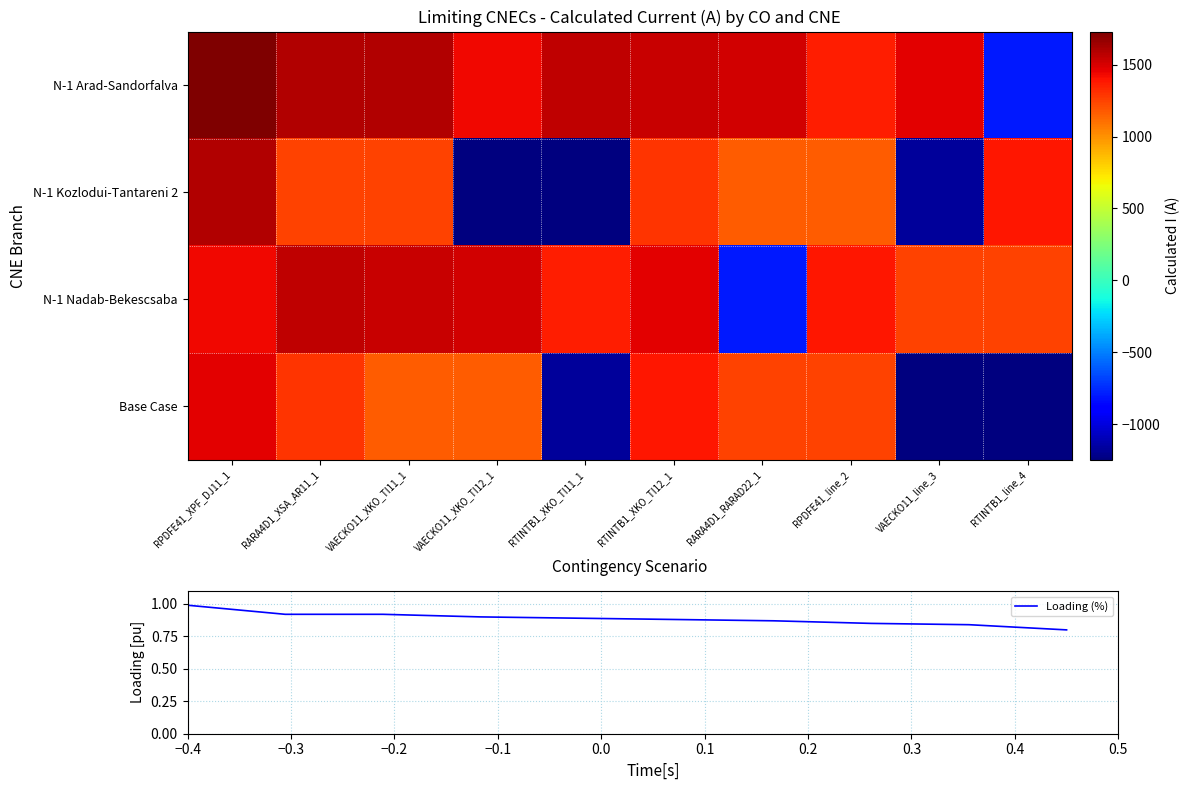

How many positive values does the N-1 Kozlodui-Tantareni 2 series have?

7